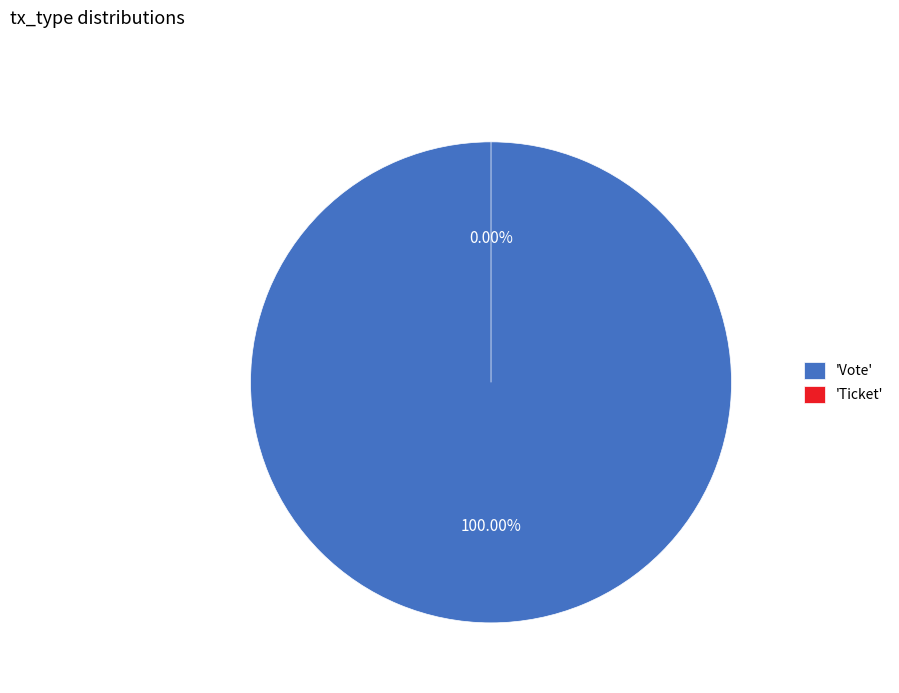

Is the sum of Ticket and Vote greater than half?

Yes